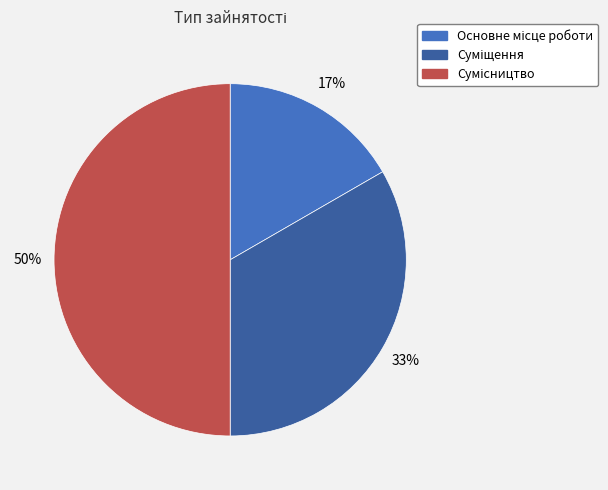

To the nearest percent, what is the average slice percentage?

33%